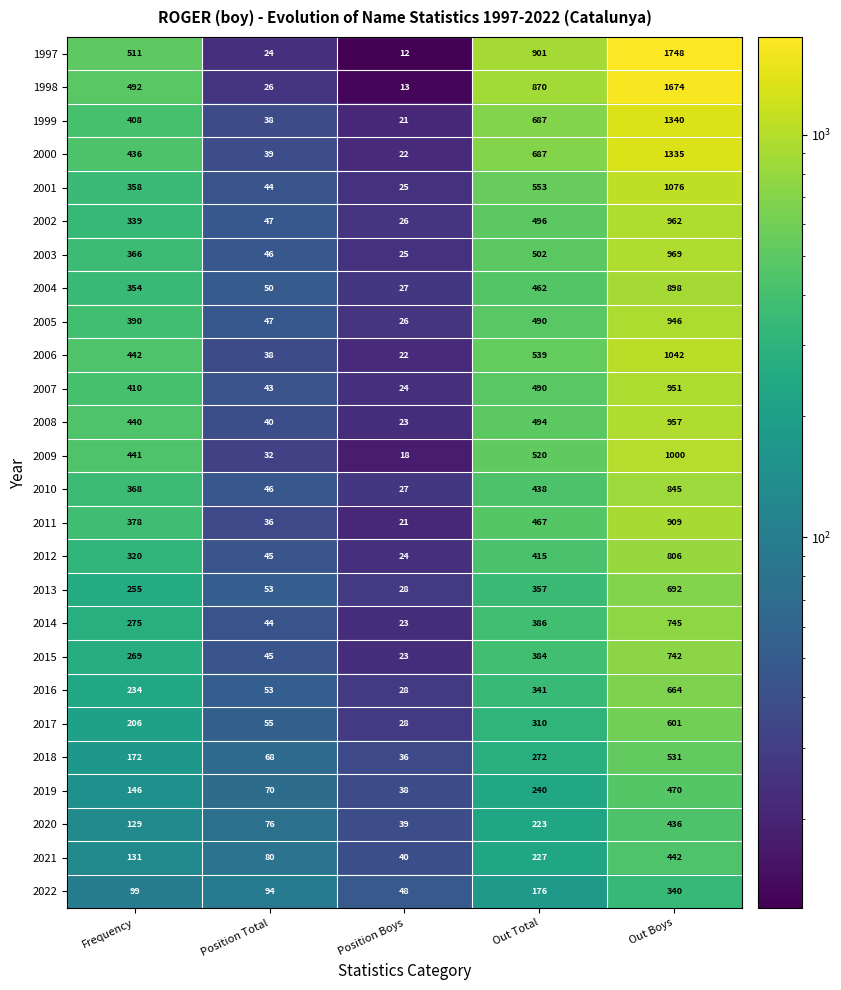

Rank the series by their maximum value, from lowest to highest.

2022, 2020, 2021, 2019, 2018, 2017, 2016, 2013, 2015, 2014, 2012, 2010, 2004, 2011, 2005, 2007, 2008, 2002, 2003, 2009, 2006, 2001, 2000, 1999, 1998, 1997